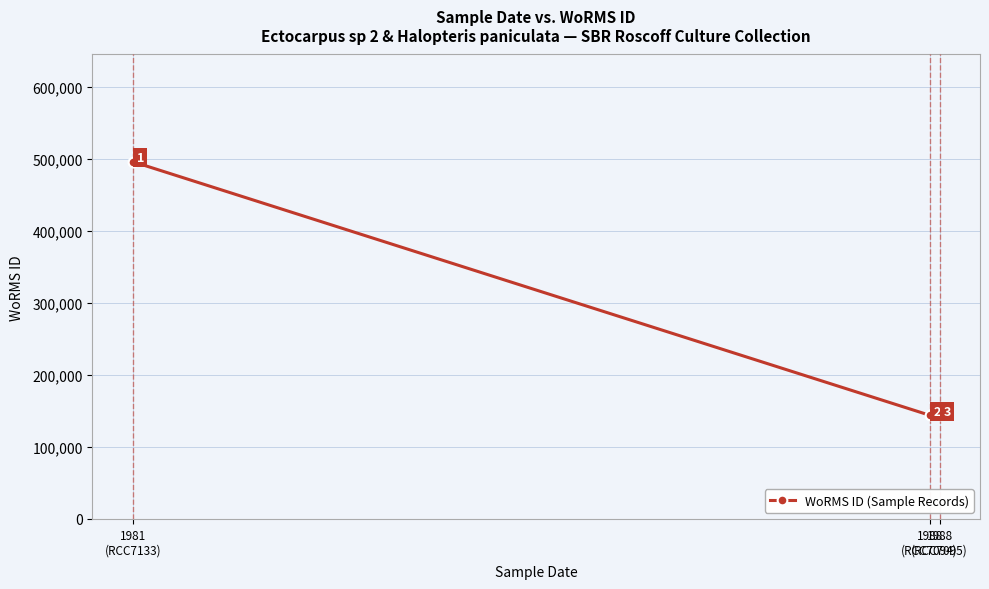

Reading left to right, list all the values displayed in this chart.

496299	144099	144099